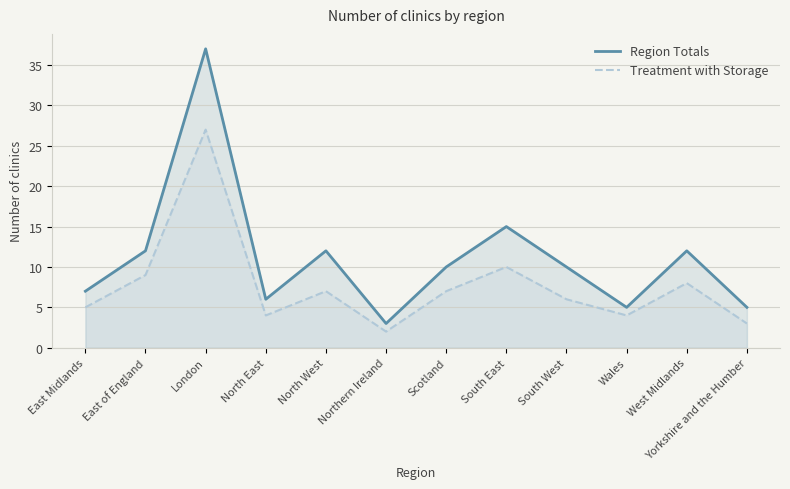

How many lines are shown in the chart?

2